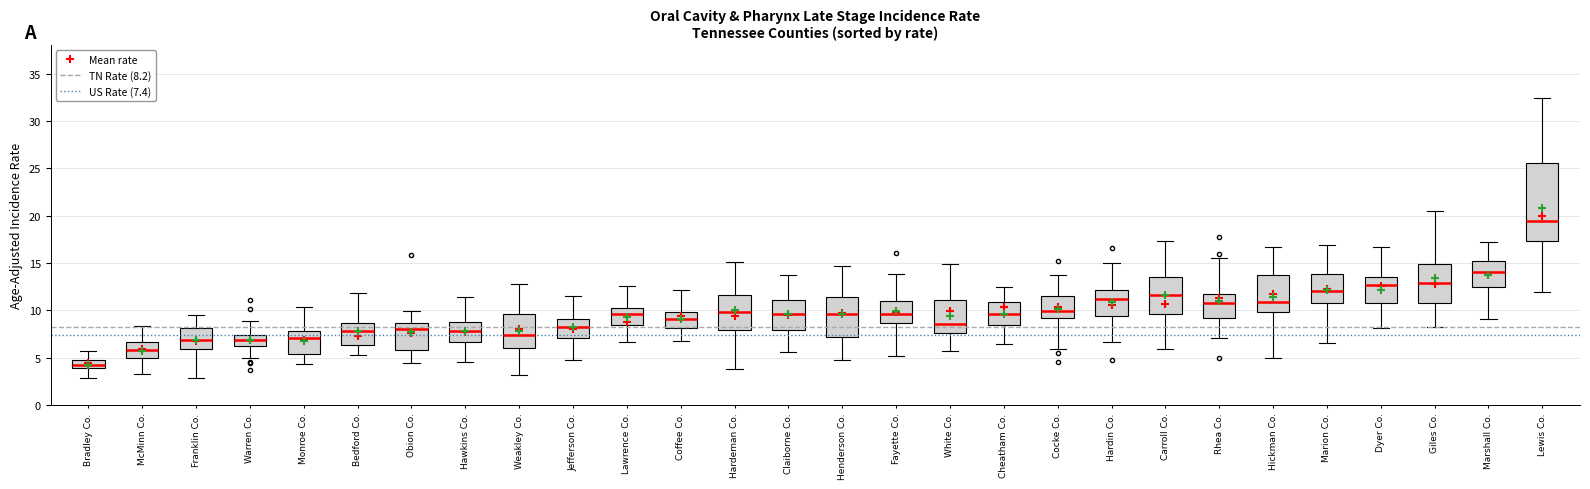

Which box is the tallest, from its lower edge to its upper edge?

Lewis Co.